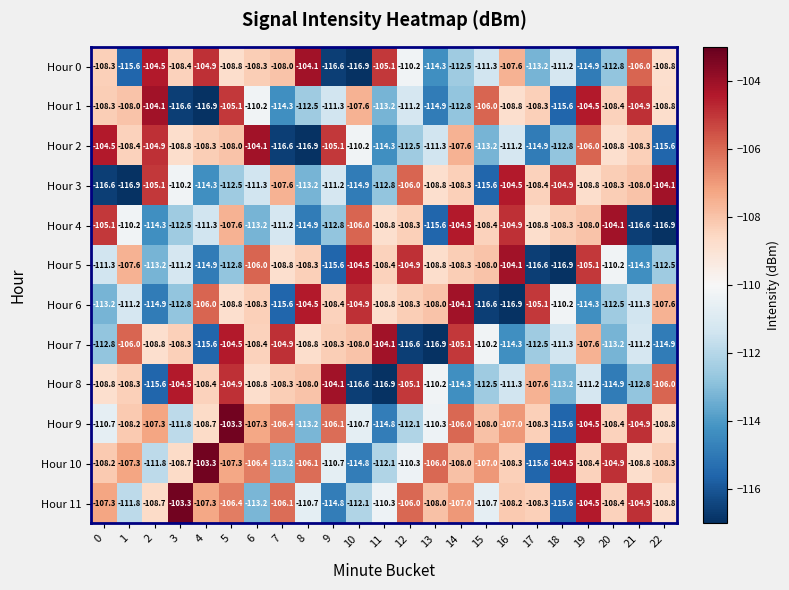

What is the difference between the maximum and minimum values in the Hour 6 series?

12.8